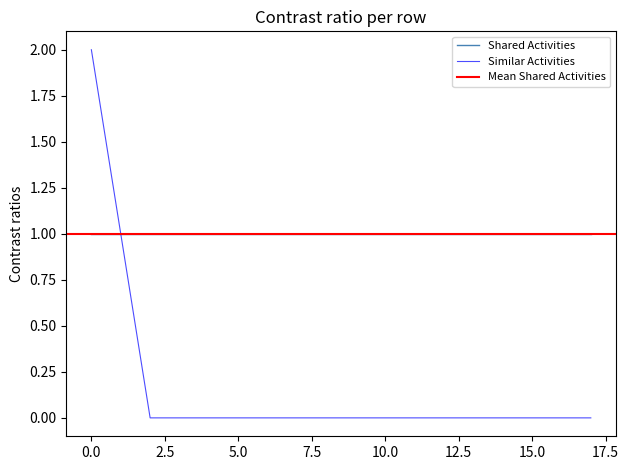

The Similar Activities series shows 0 at 10.0. True or false?

True